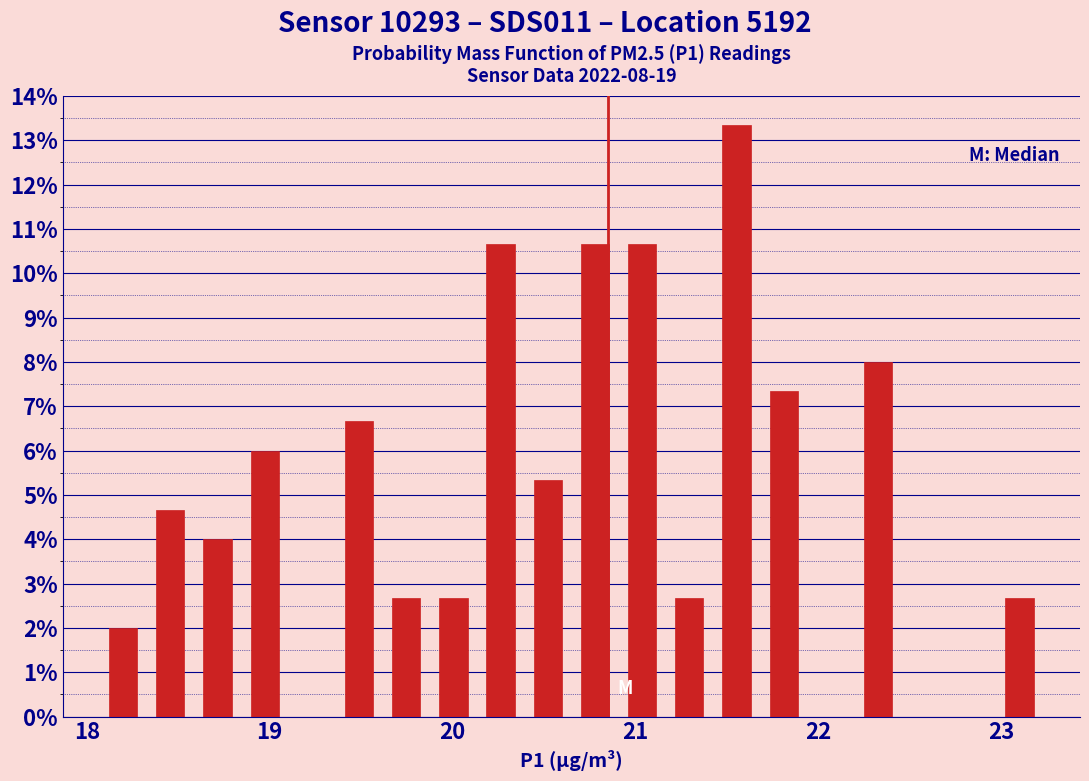

Around what value on the x-axis is the tallest bar? Give the approximate position of its centre, as read against the axis.

21.6